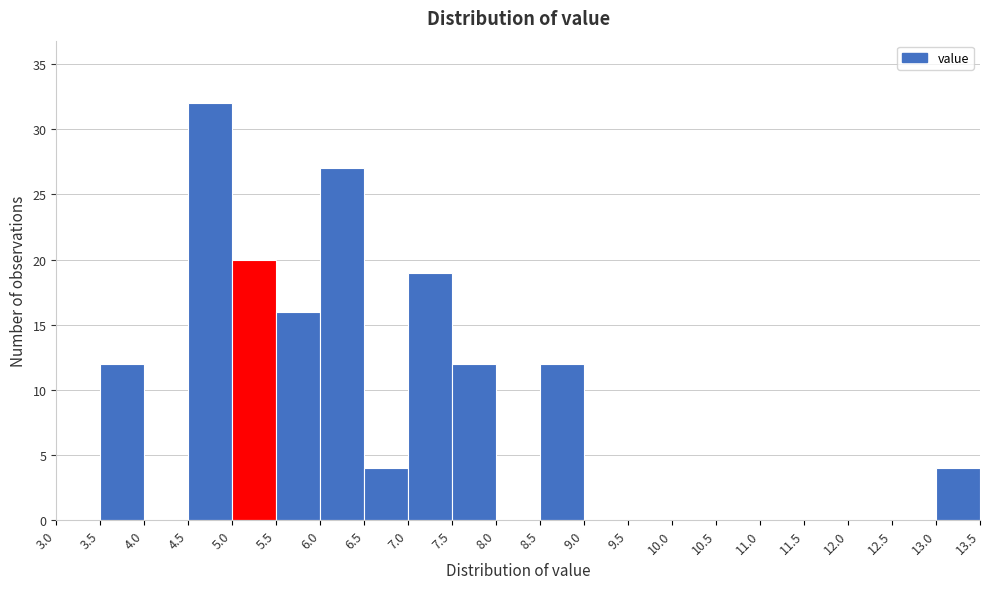

Reading left to right, list every bar in this chart as the range it spans on the x-axis followed by its height. The values are not printed on the chart, so give them approximately, as read against the axis.

3.0 to 3.5: 0
3.5 to 4.0: 12
4.0 to 4.5: 0
4.5 to 5.0: 32
5.0 to 5.5: 20
5.5 to 6.0: 16
6.0 to 6.5: 27
6.5 to 7.0: 4
7.0 to 7.5: 19
7.5 to 8.0: 12
8.0 to 8.5: 0
8.5 to 9.0: 12
9.0 to 9.5: 0
9.5 to 10.0: 0
10.0 to 10.5: 0
10.5 to 11.0: 0
11.0 to 11.5: 0
11.5 to 12.0: 0
12.0 to 12.5: 0
12.5 to 13.0: 0
13.0 to 13.5: 4